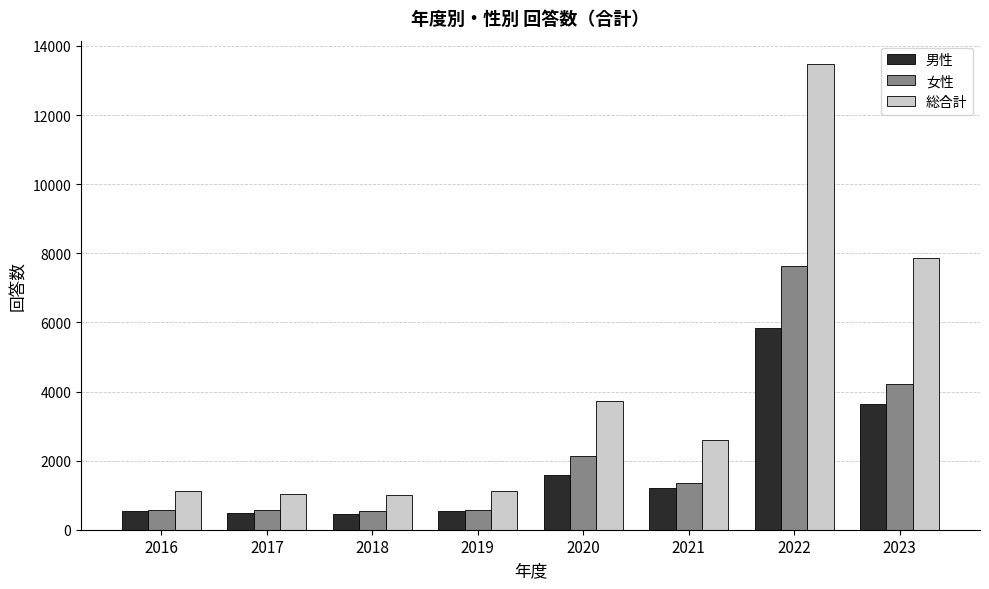

At which label is 総合計 closest to 7239?

2023